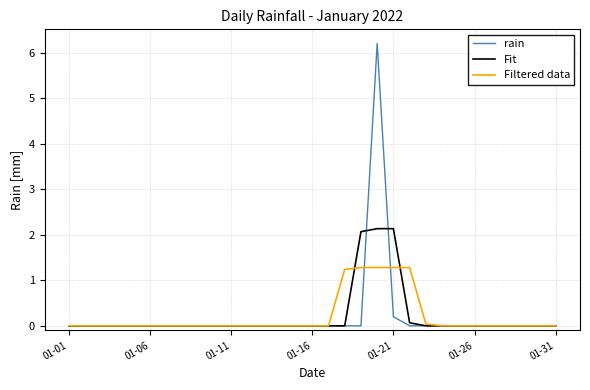

What is the highest value of the rain series?

6.2